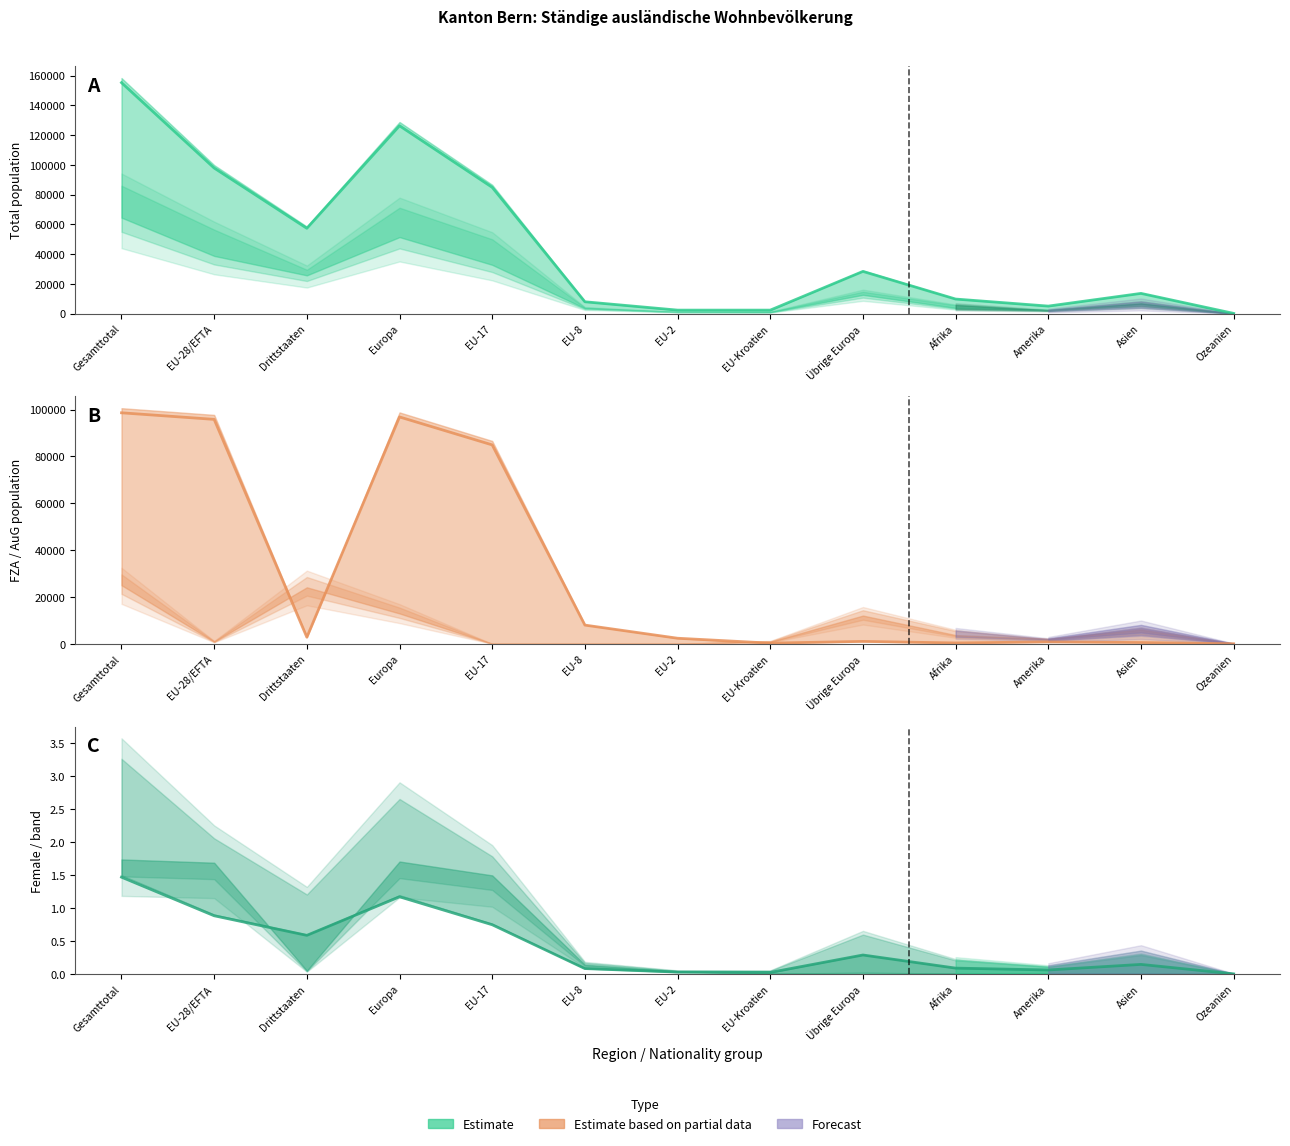

What is the maximum value for Frauen?

1.5